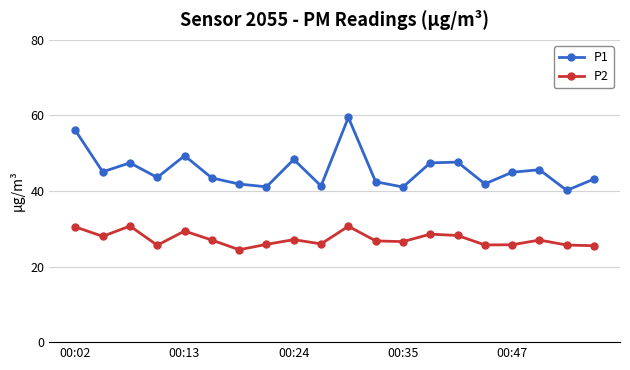

What is the difference between the second highest and minimum values in the P1 series?

15.9